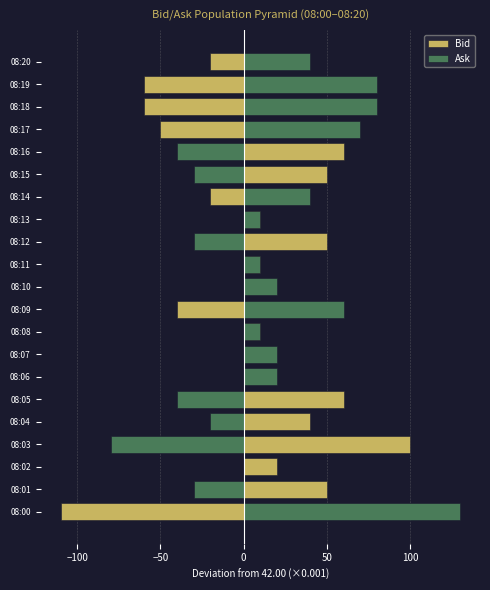

What is the value of the Ask bar at the 5th from the left?

-20.0